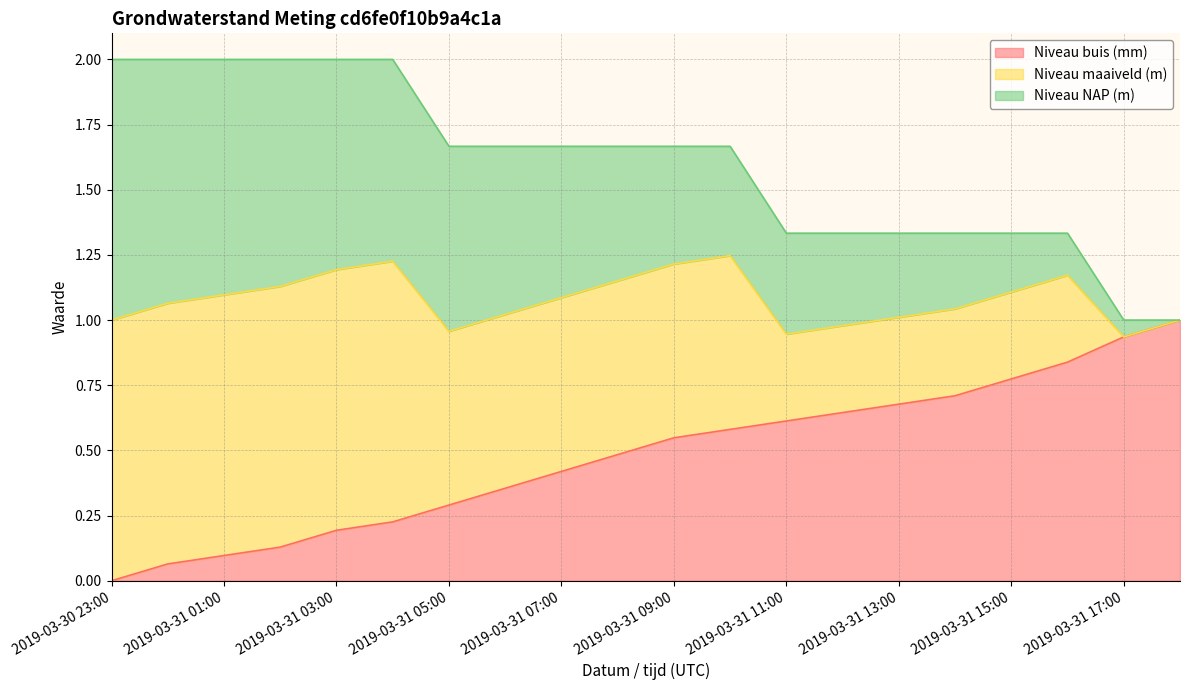

Which series has the widest spread of values?

Niveau buis (mm)